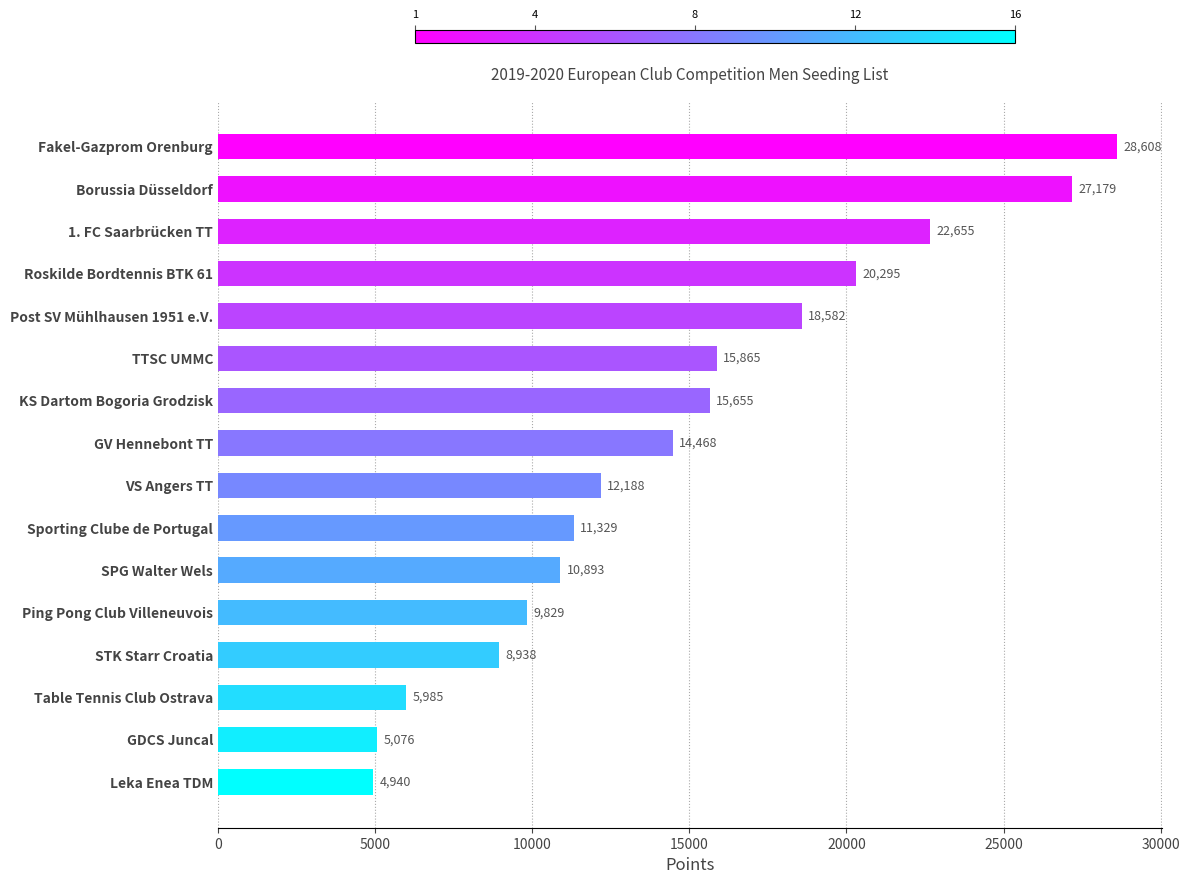

Does the chart contain any negative values?

No